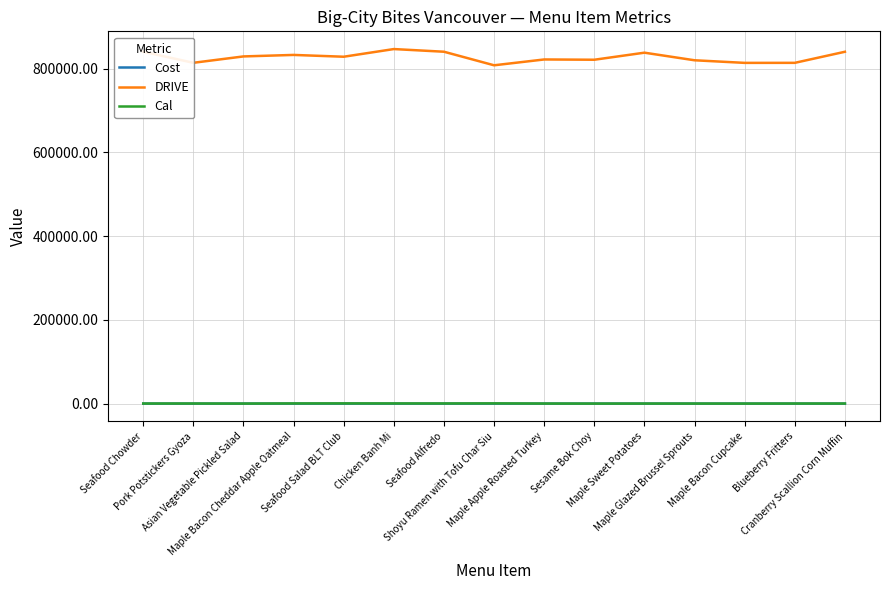

True or false: DRIVE has a value of 1319085.5 at Cranberry Scallion Corn Muffin.

False